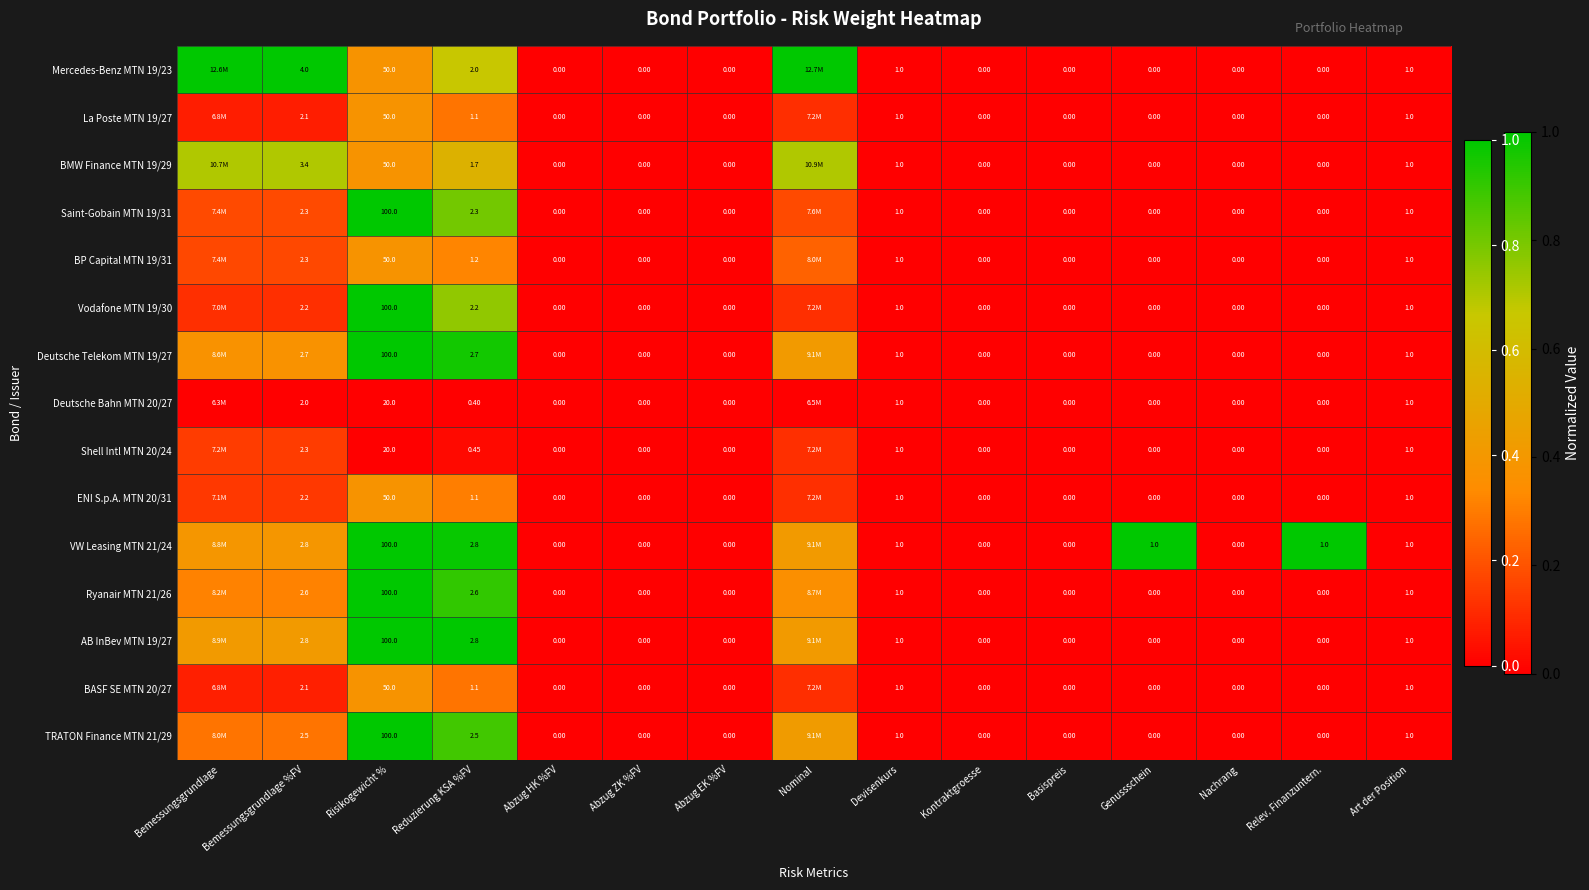

Is the value of Deutsche Telekom MTN 19/27 at Reduzierung KSA %FV greater than the value of AB InBev MTN 19/27 at Abzug HK %FV?

Yes